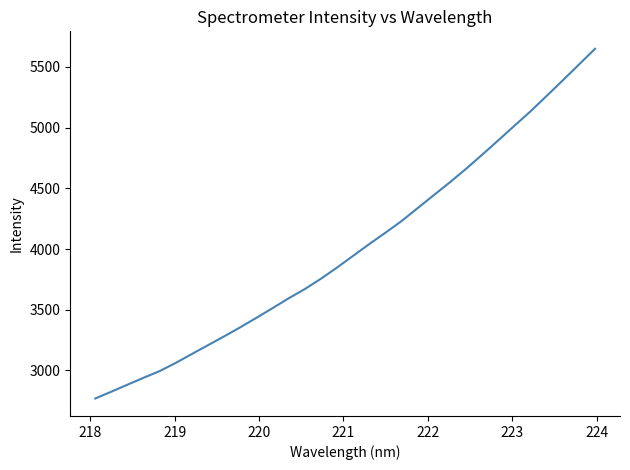

What is the greatest value displayed?

5649.8